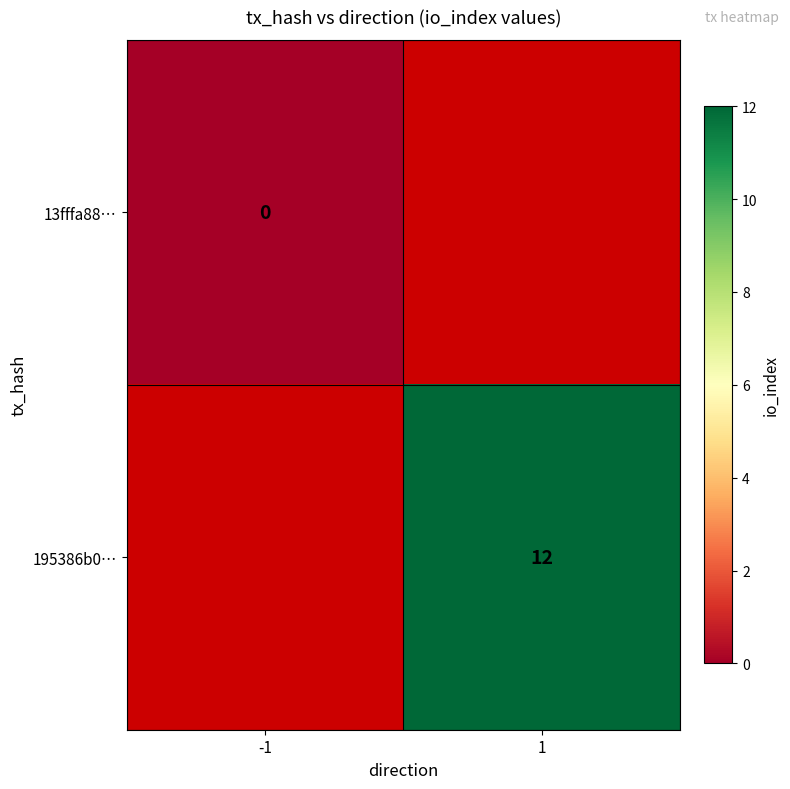

Which has a higher value, -1 or 1?

1